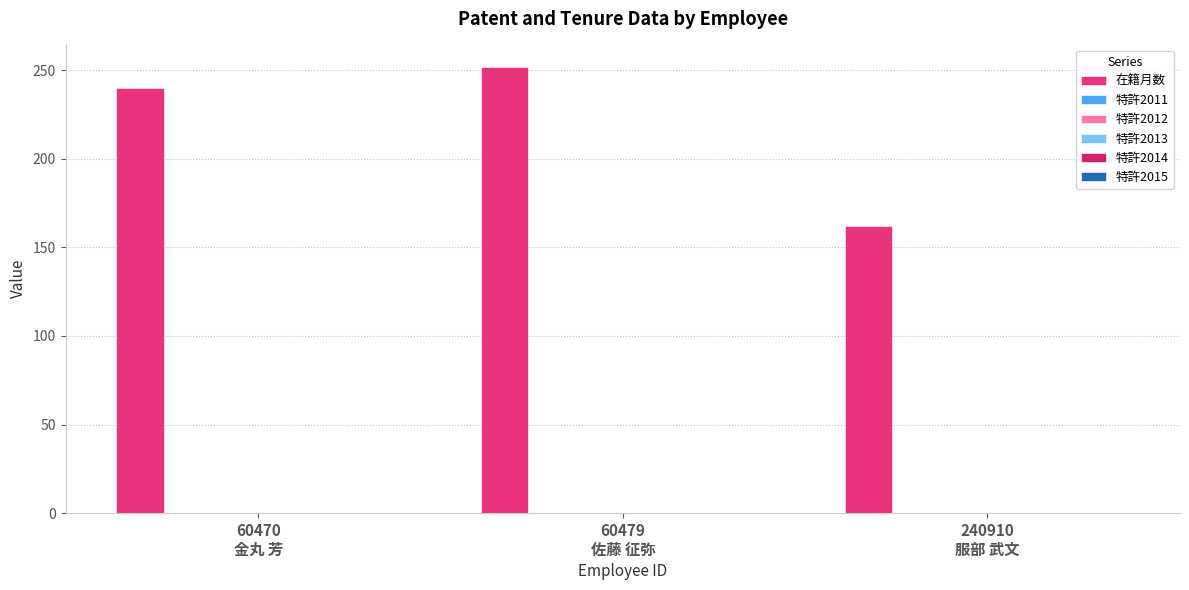

What is the greatest value displayed?

252